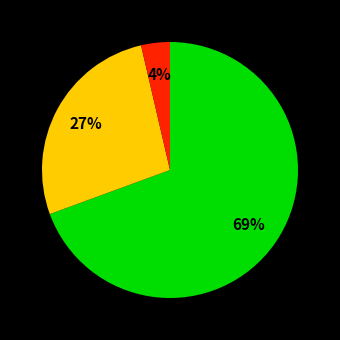

To the nearest percent, what is the average slice percentage?

33%